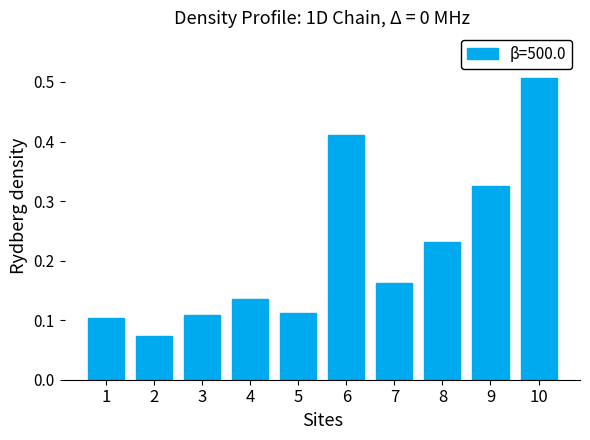

At which category does the chart reach its peak across all series?

10